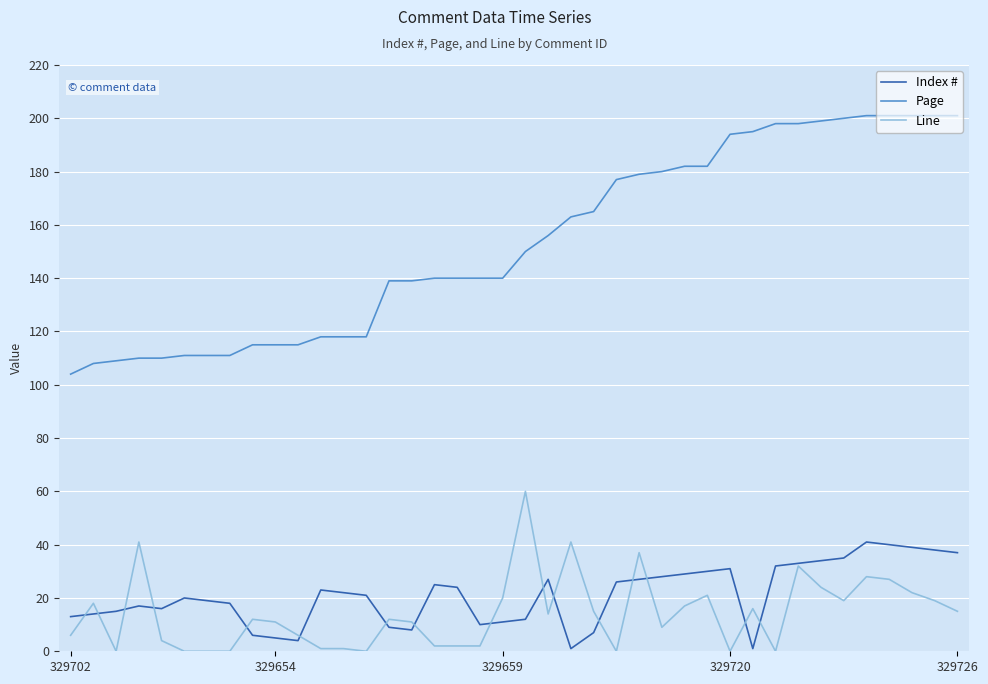

Reading right to left, extract all data points from this chart.

Index #: 37	38	39	40	41	35	34	33	32	1	31	30	29	28	27	26	7	1	27	12	11	10	24	25	8	9	21	22	23	4	5	6	18	19	20	16	17	15	14	13
Page: 201	201	201	201	201	200	199	198	198	195	194	182	182	180	179	177	165	163	156	150	140	140	140	140	139	139	118	118	118	115	115	115	111	111	111	110	110	109	108	104
Line: 15	19	22	27	28	19	24	32	0	16	0	21	17	9	37	0	15	41	14	60	20	2	2	2	11	12	0	1	1	6	11	12	0	0	0	4	41	0	18	6